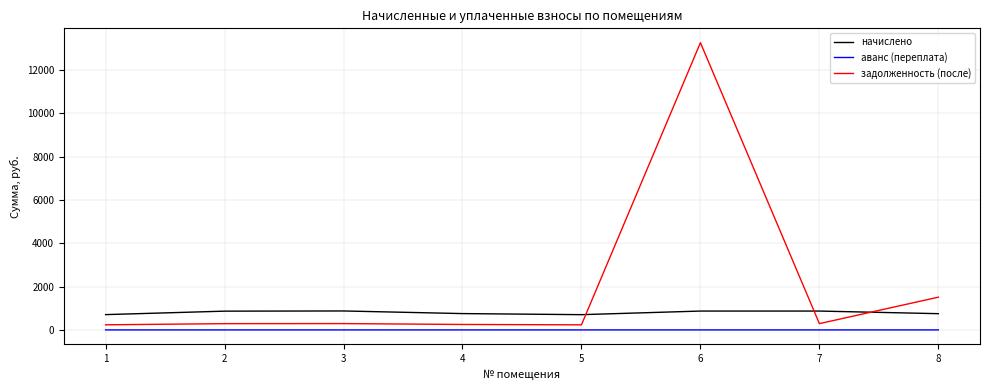

Which category has the highest value across all series?

6